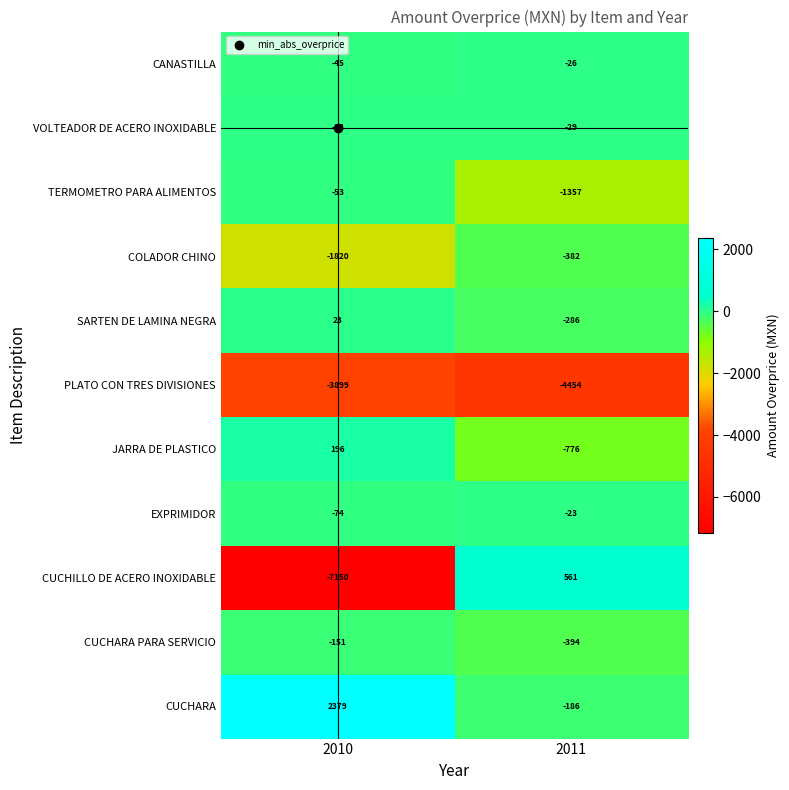

What is the total value across all series at 2011?

-7352